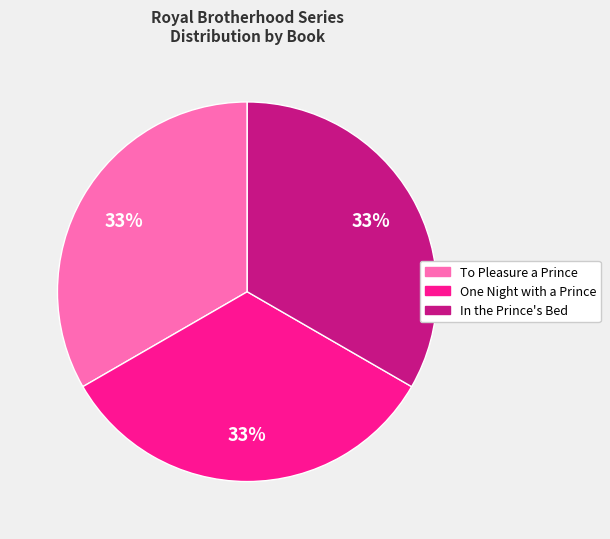

Is there a majority slice in this chart?

No